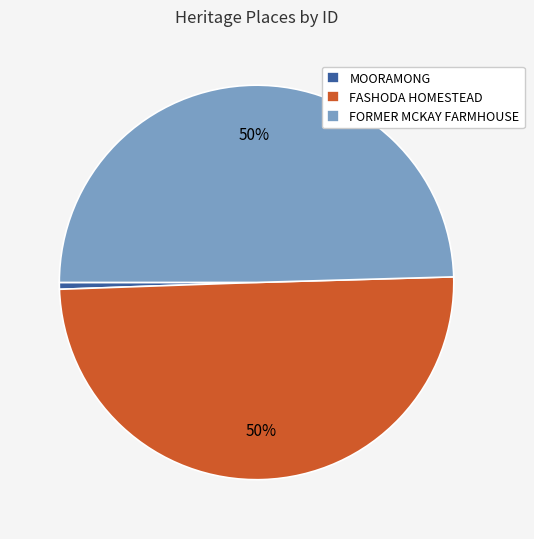

The FORMER MCKAY FARMHOUSE slice represents 59% of the pie. True or false?

False